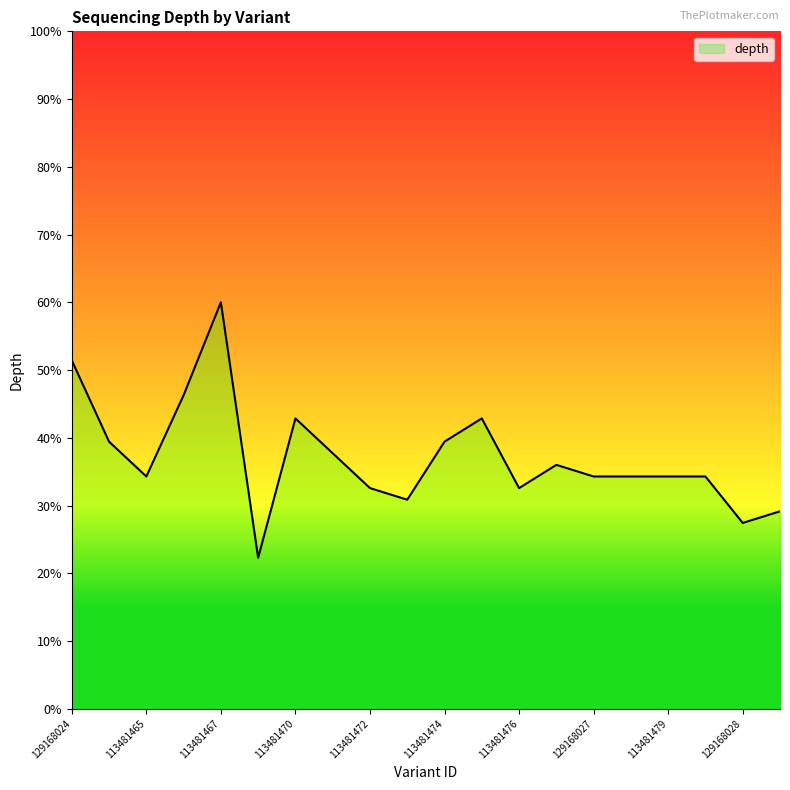

What is the smallest value displayed?

22.3